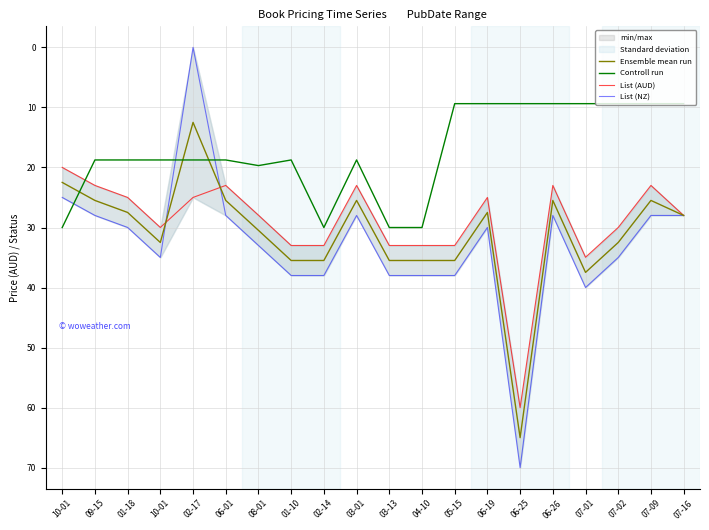

Reading left to right, extract all data points from this chart.

Ensemble mean run: 10-01=22.5	09-15=25.5	01-18=27.5	10-01=32.5	02-17=12.5	06-01=25.5	08-01=30.5	01-10=35.5	02-14=35.5	03-01=25.5	03-13=35.5	04-10=35.5	05-15=35.5	06-19=27.5	06-25=65.0	06-26=25.5	07-01=37.5	07-02=32.5	07-09=25.5	07-16=28.0
Controll run: 10-01=30.0	09-15=18.8	01-18=18.8	10-01=18.8	02-17=18.8	06-01=18.8	08-01=19.7	01-10=18.8	02-14=30.0	03-01=18.8	03-13=30.0	04-10=30.0	05-15=9.4	06-19=9.4	06-25=9.4	06-26=9.4	07-01=9.4	07-02=9.4	07-09=9.4	07-16=9.4
List (AUD): 10-01=20.0	09-15=23.0	01-18=25.0	10-01=30.0	02-17=25.0	06-01=23.0	08-01=27.9	01-10=33.0	02-14=33.0	03-01=23.0	03-13=33.0	04-10=33.0	05-15=33.0	06-19=25.0	06-25=60.0	06-26=23.0	07-01=35.0	07-02=30.0	07-09=23.0	07-16=28.0
List (NZ): 10-01=25.0	09-15=28.0	01-18=30.0	10-01=35.0	02-17=0.0	06-01=28.0	08-01=33.0	01-10=38.0	02-14=38.0	03-01=28.0	03-13=38.0	04-10=38.0	05-15=38.0	06-19=30.0	06-25=70.0	06-26=28.0	07-01=40.0	07-02=35.0	07-09=28.0	07-16=28.0